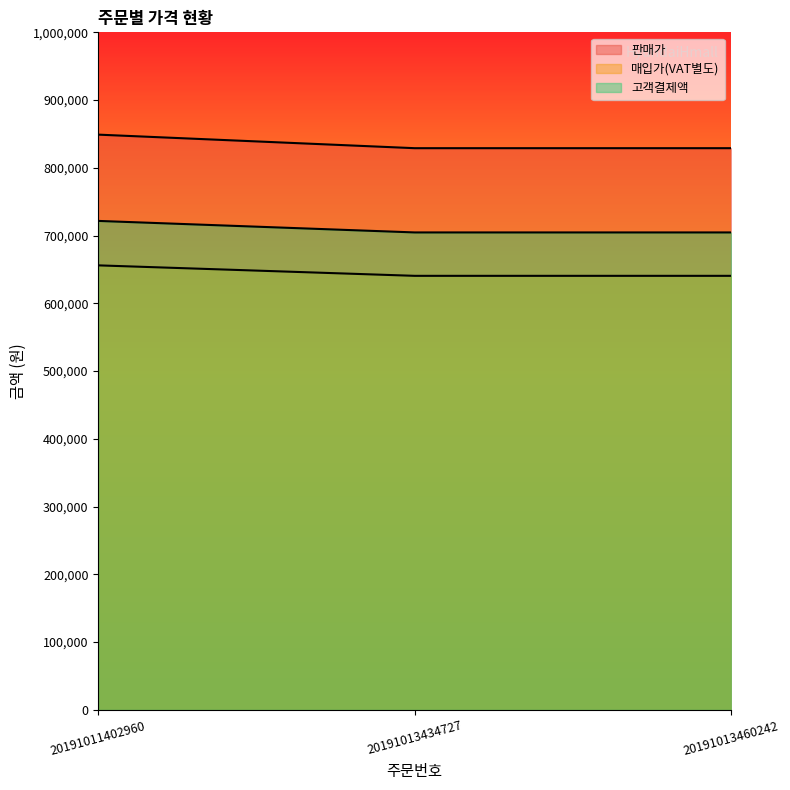

What is the sum of all 매입가(VAT별도) values?

1937227